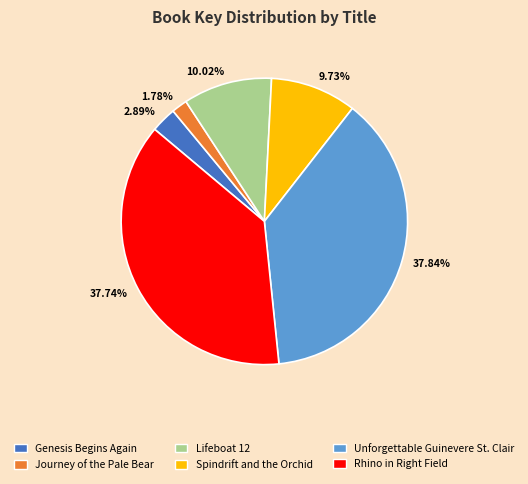

How many segments does this pie chart have?

6